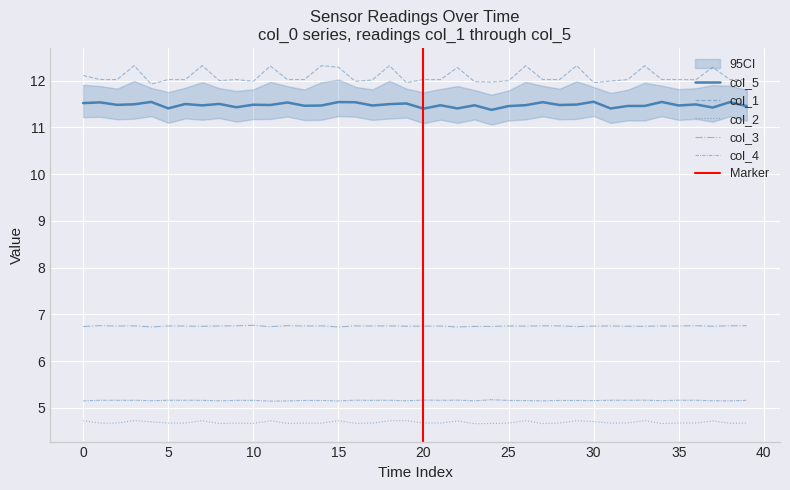

How many interior local peaks does the col_4 series have?

12